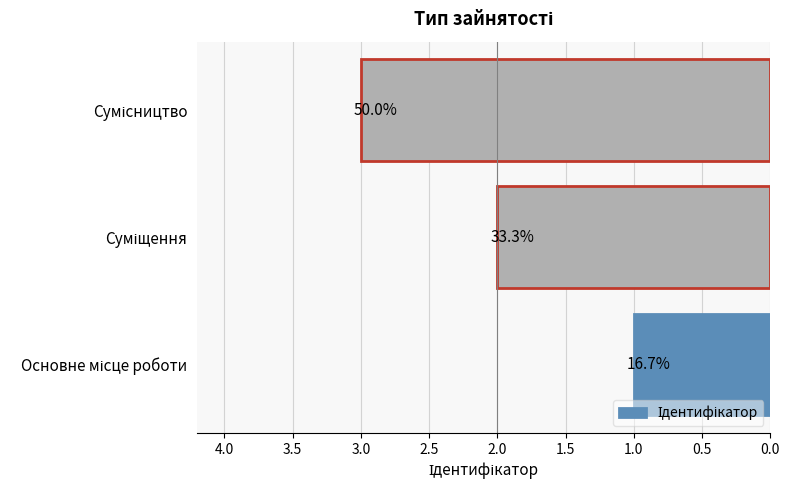

Does the chart contain any negative values?

No